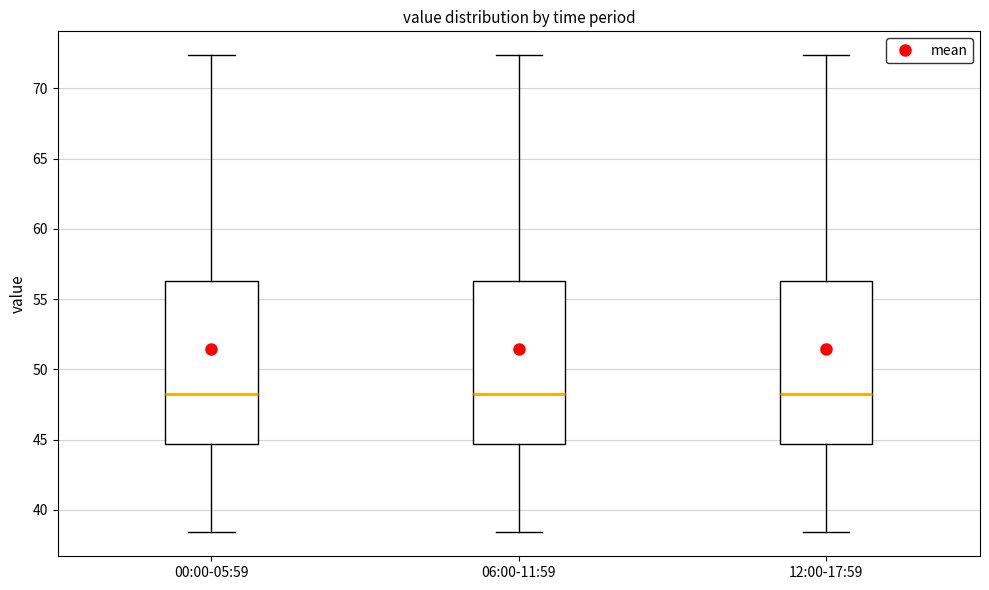

Reading left to right, read every box against the y-axis: the position of its median line, the range the box covers, and the ends of its whiskers. The values are not printed on the chart, so give them approximately, as read against the axis.

00:00-05:59: median 48.5, box 44.5 to 56.5, whiskers 38.5 to 72.5
06:00-11:59: median 48.5, box 44.5 to 56.5, whiskers 38.5 to 72.5
12:00-17:59: median 48.5, box 44.5 to 56.5, whiskers 38.5 to 72.5